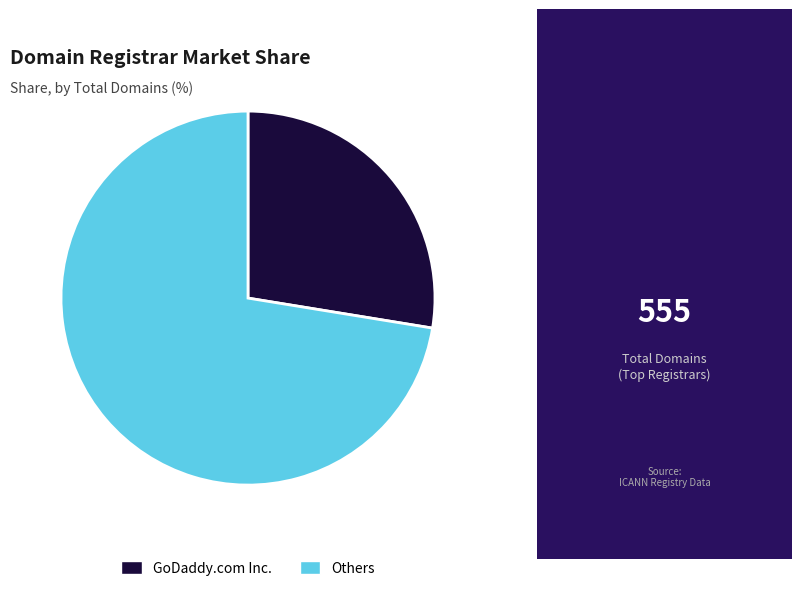

The GoDaddy.com Inc. slice represents 21% of the pie. True or false?

False